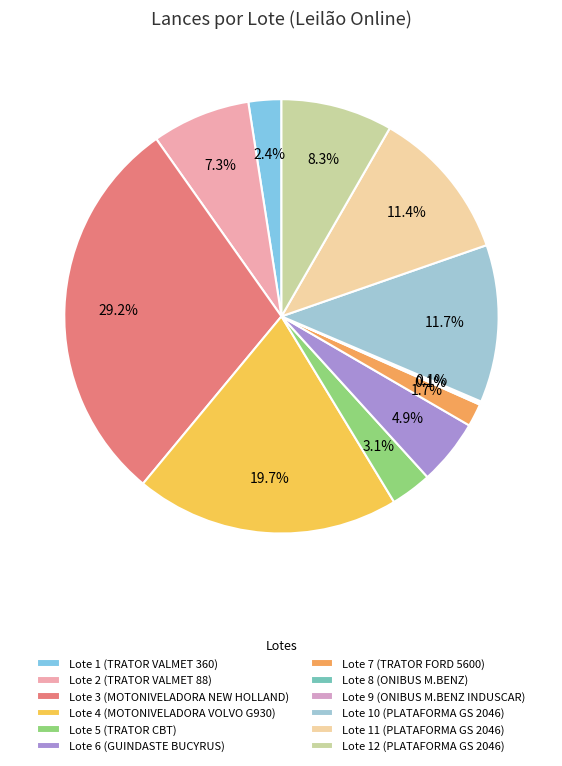

Which slice is the smallest?

Lote 8 (ONIBUS M.BENZ)